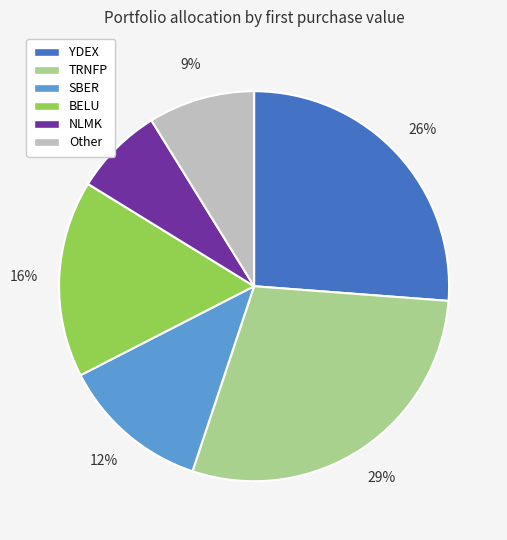

Is it true that Other is 1% of the pie?

False